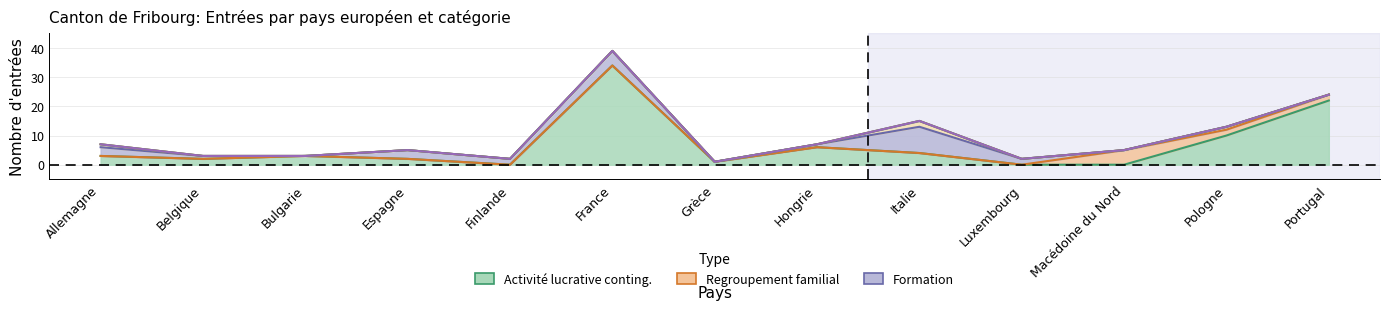

How many data points in Formation are above 1?

6